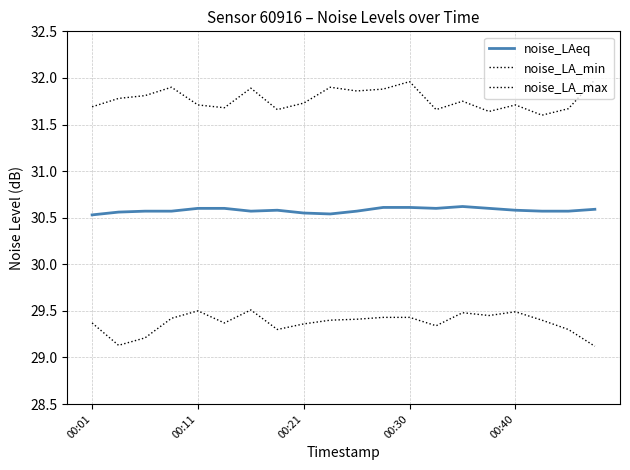

How many lines are shown in the chart?

3